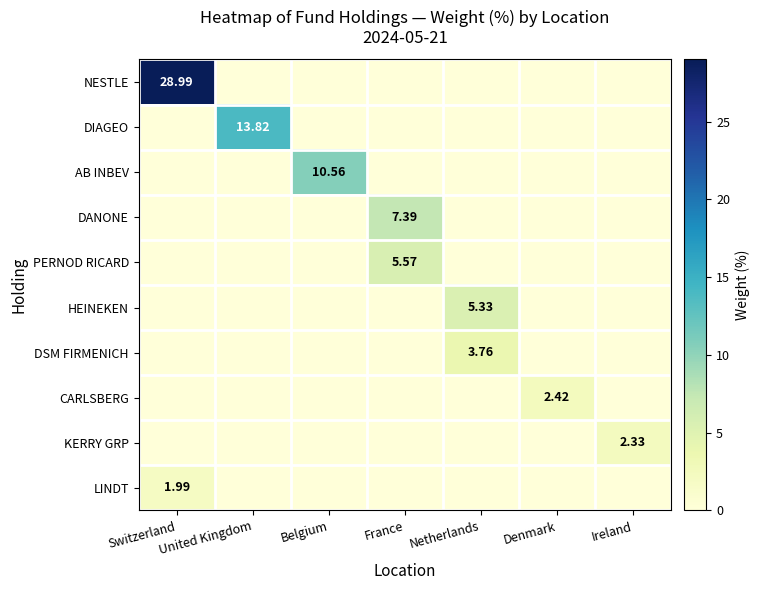

The value of DIAGEO at United Kingdom is 23.6. True or false?

False